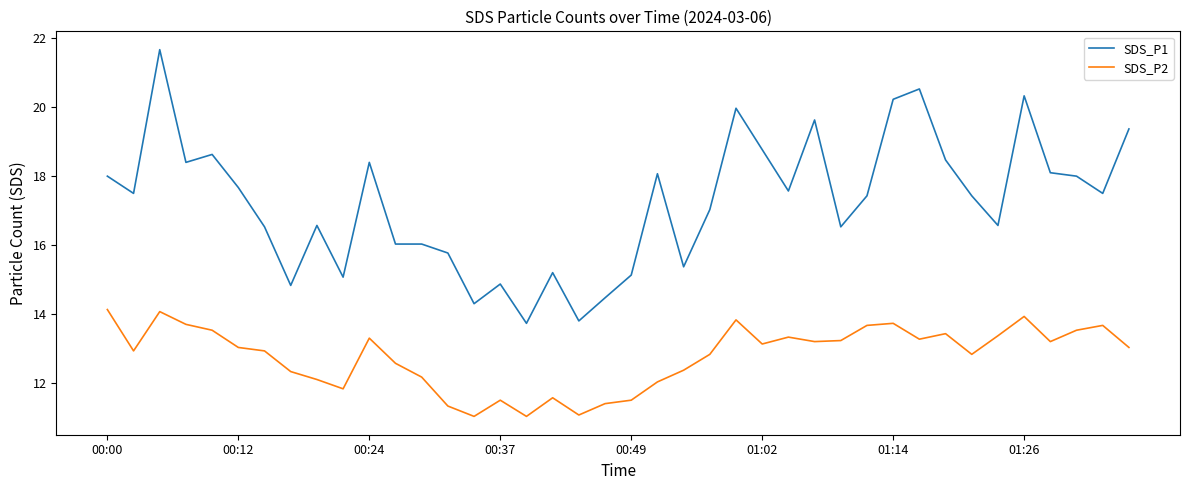

What is the lowest value of the SDS_P1 series?

13.7